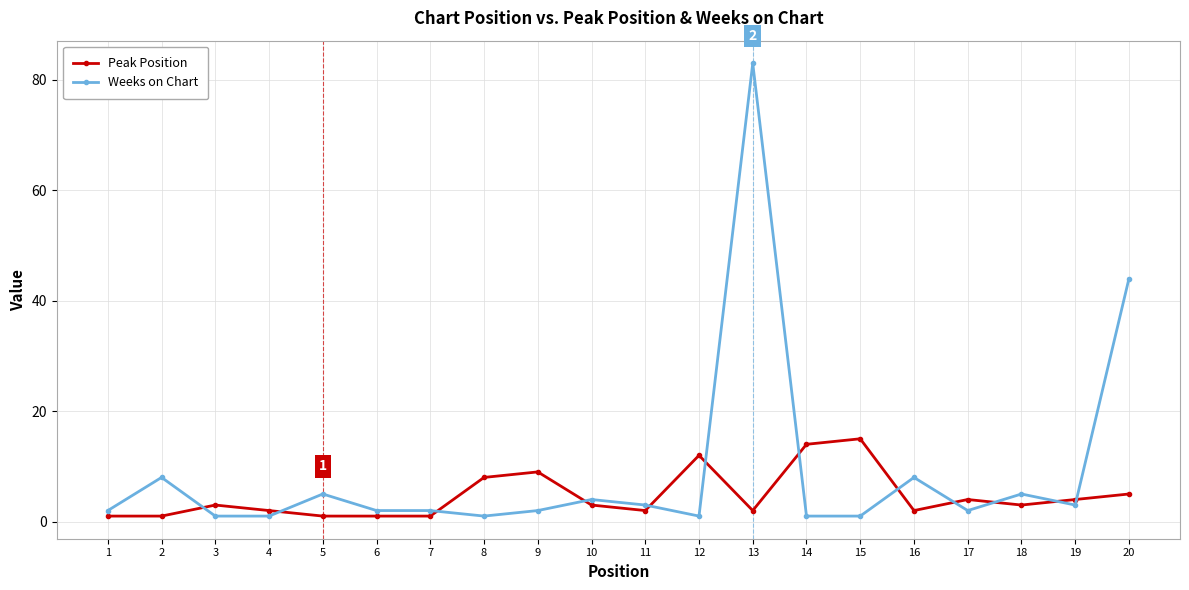

True or false: Peak Position has more than 1 interior local peaks.

True